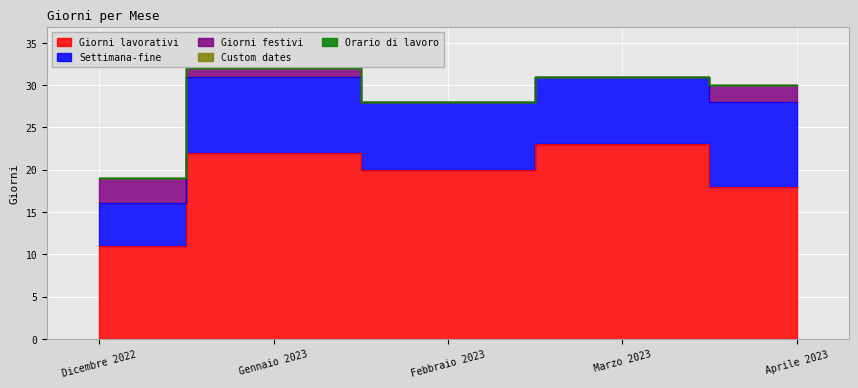

True or false: Giorni festivi has more than 2 interior local peaks.

False